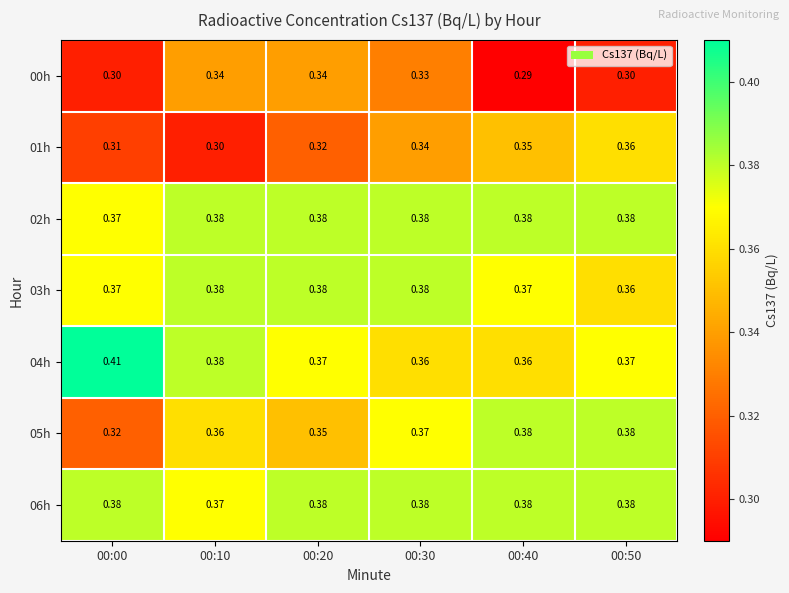

Is the value of 02h at 00:50 greater than the value of 03h at 00:00?

Yes